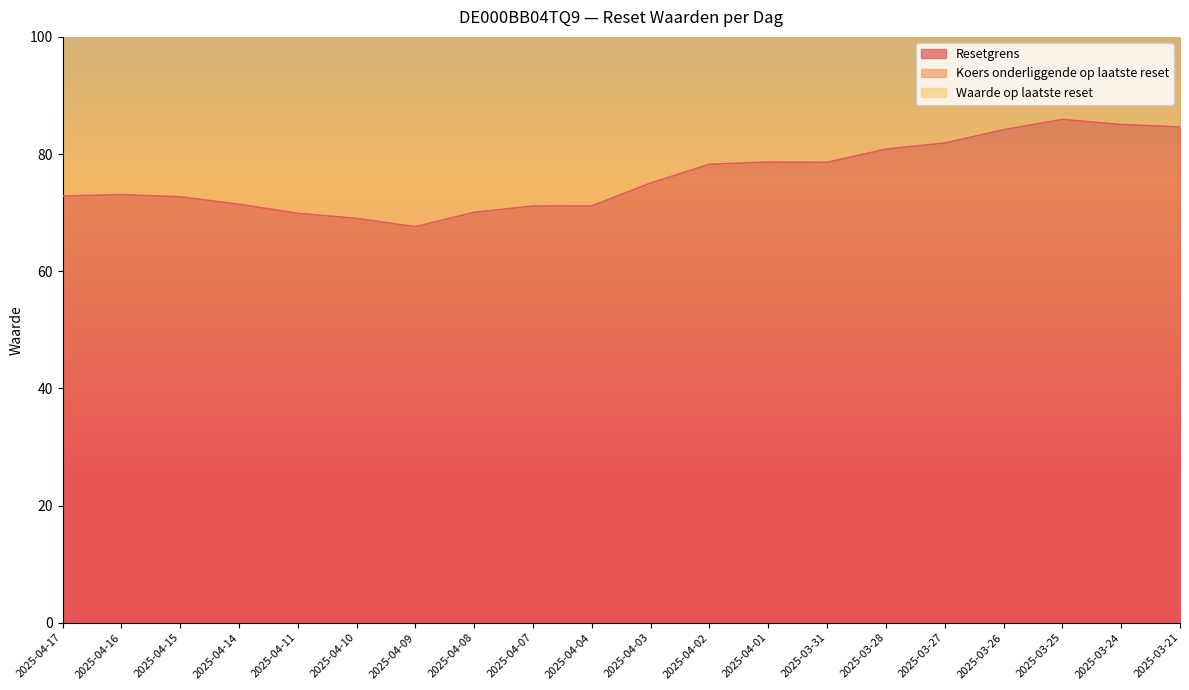

Where does the Koers onderliggende op laatste reset series first go above 126?

2025-04-03